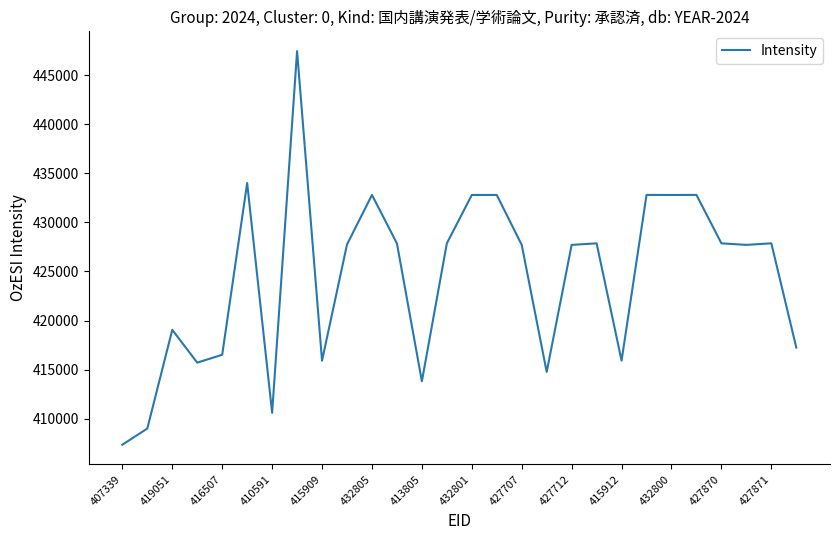

What is the maximum value shown in the chart?

447463